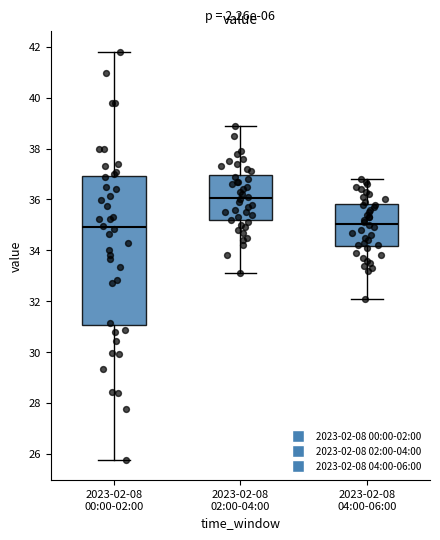

Reading left to right, read every box against the y-axis: the position of its median line, the range the box covers, and the ends of its whiskers. The values are not printed on the chart, so give them approximately, as read against the axis.

2023-02-08 00:00-02:00: median 35.0, box 31.0 to 37.0, whiskers 25.8 to 41.8
2023-02-08 02:00-04:00: median 36.0, box 35.2 to 37.0, whiskers 33.2 to 39.0
2023-02-08 04:00-06:00: median 35.0, box 34.2 to 35.8, whiskers 32.2 to 36.8